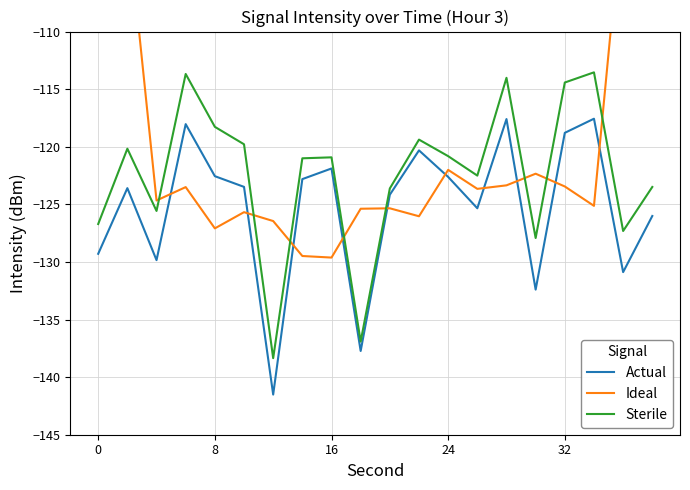

Rank the series by their average value, from highest to lowest.

Ideal, Sterile, Actual